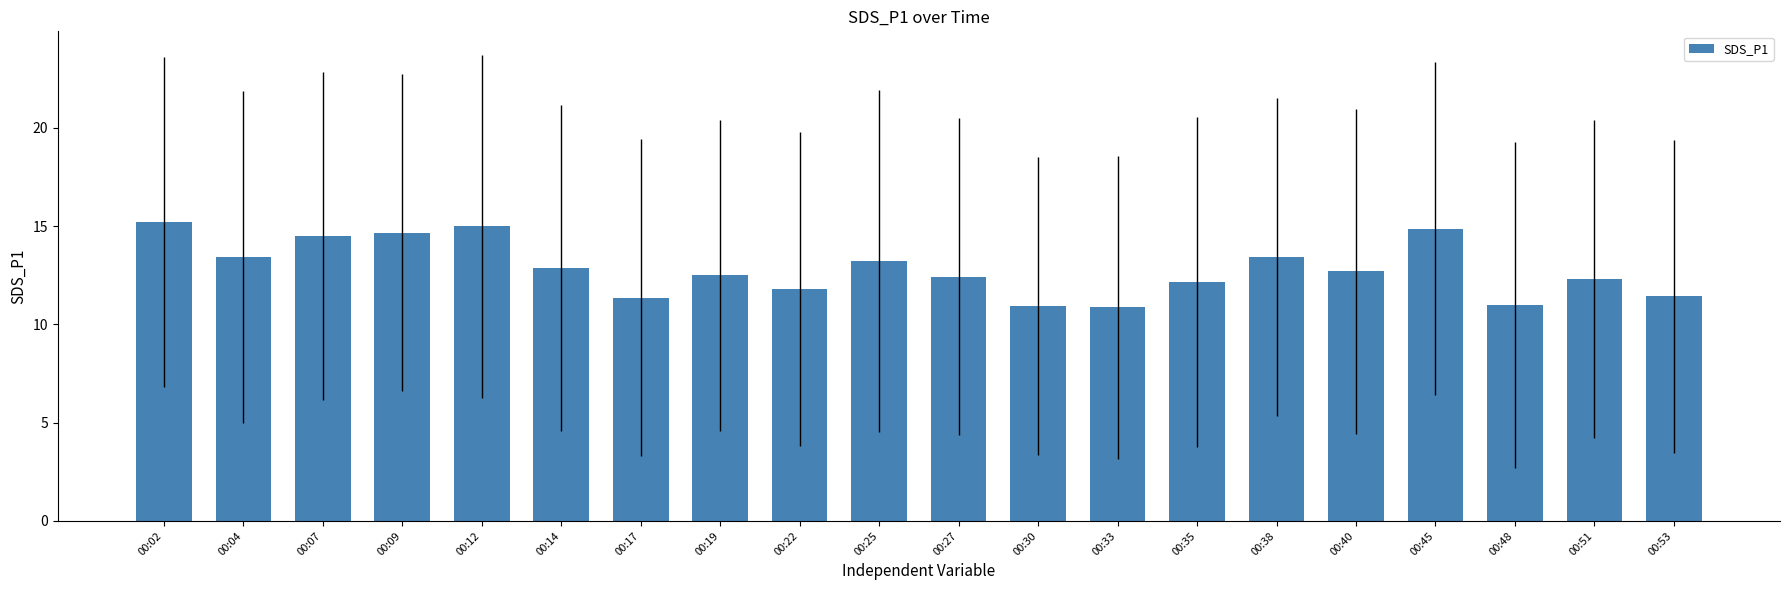

What is the greatest value displayed?

15.2